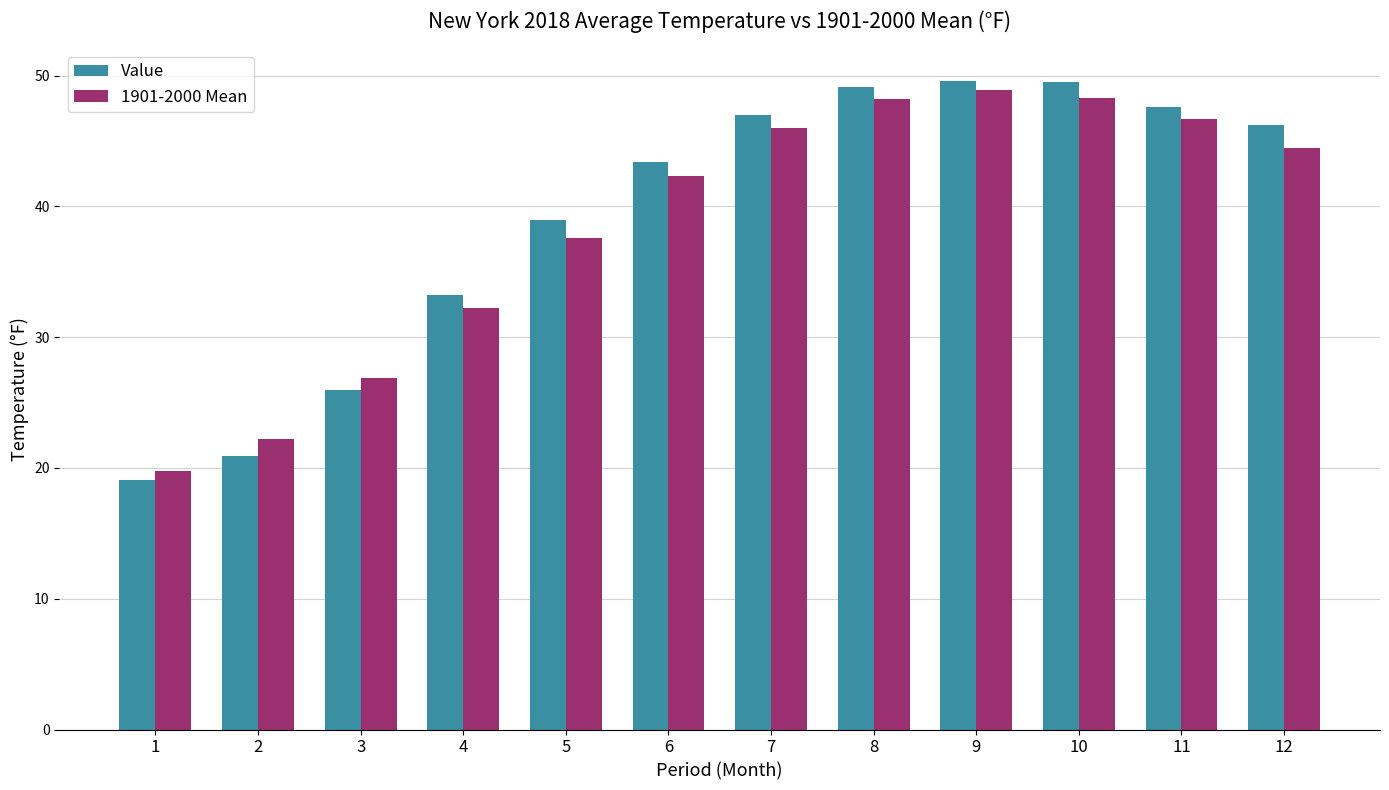

True or false: Value has a value of 49.1 at 8.

True